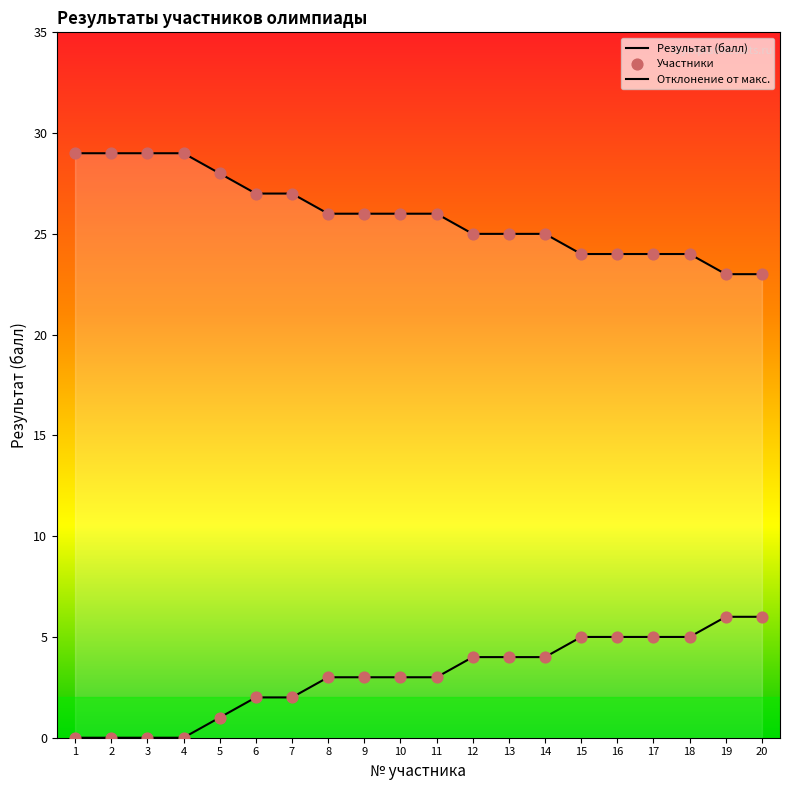

What is the ratio of the value at 7 to the value at 20?

1.2